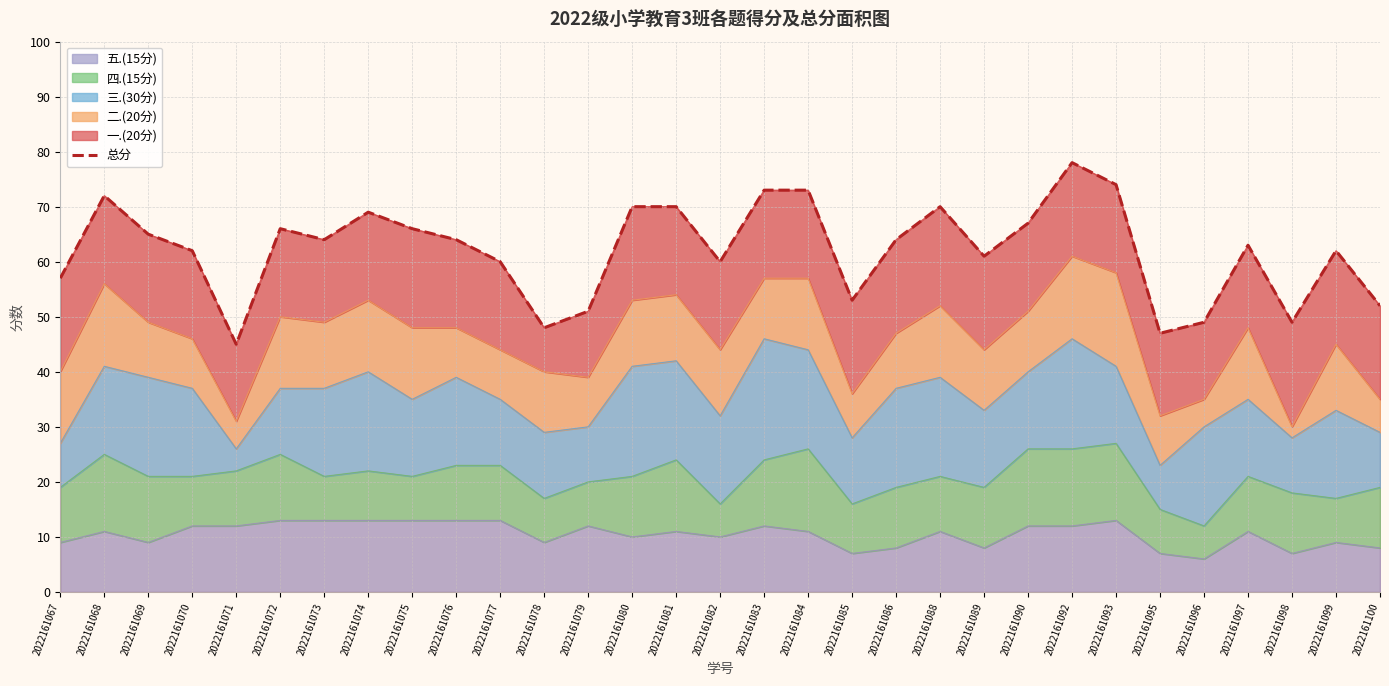

Rank the categories by value from lowest to highest.

2022161071, 2022161095, 2022161078, 2022161096, 2022161098, 2022161079, 2022161100, 2022161085, 2022161067, 2022161077, 2022161082, 2022161089, 2022161070, 2022161099, 2022161097, 2022161073, 2022161076, 2022161086, 2022161069, 2022161072, 2022161075, 2022161090, 2022161074, 2022161080, 2022161081, 2022161088, 2022161068, 2022161083, 2022161084, 2022161093, 2022161092